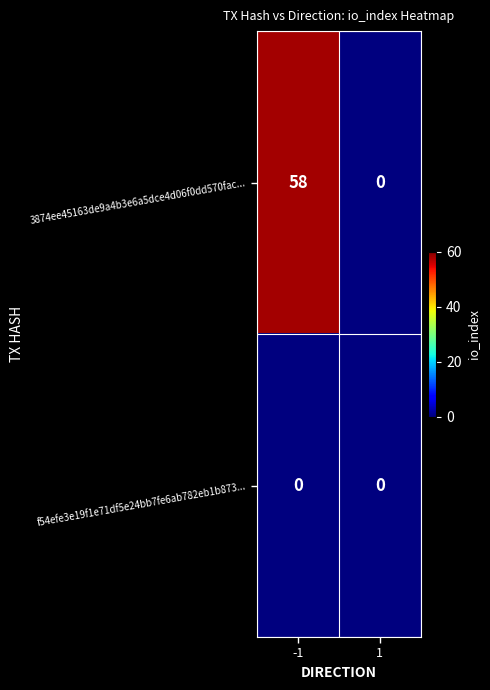

Rank the series at -1 from lowest to highest value.

f54efe3e19f1e71df5e24bb7fe6ab782eb1b873..., 3874ee45163de9a4b3e6a5dce4d06f0dd570fac...